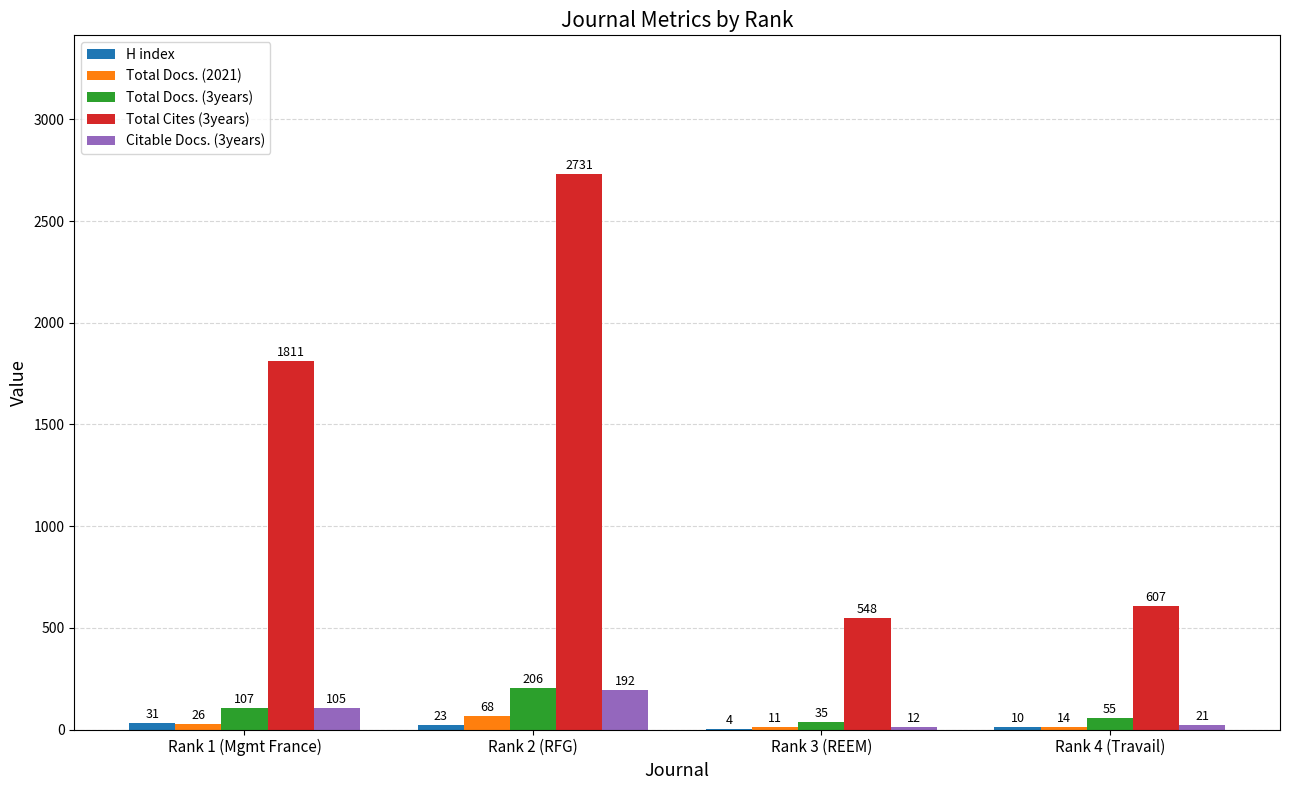

At which category is the sum across all series the highest?

Rank 2 (RFG)